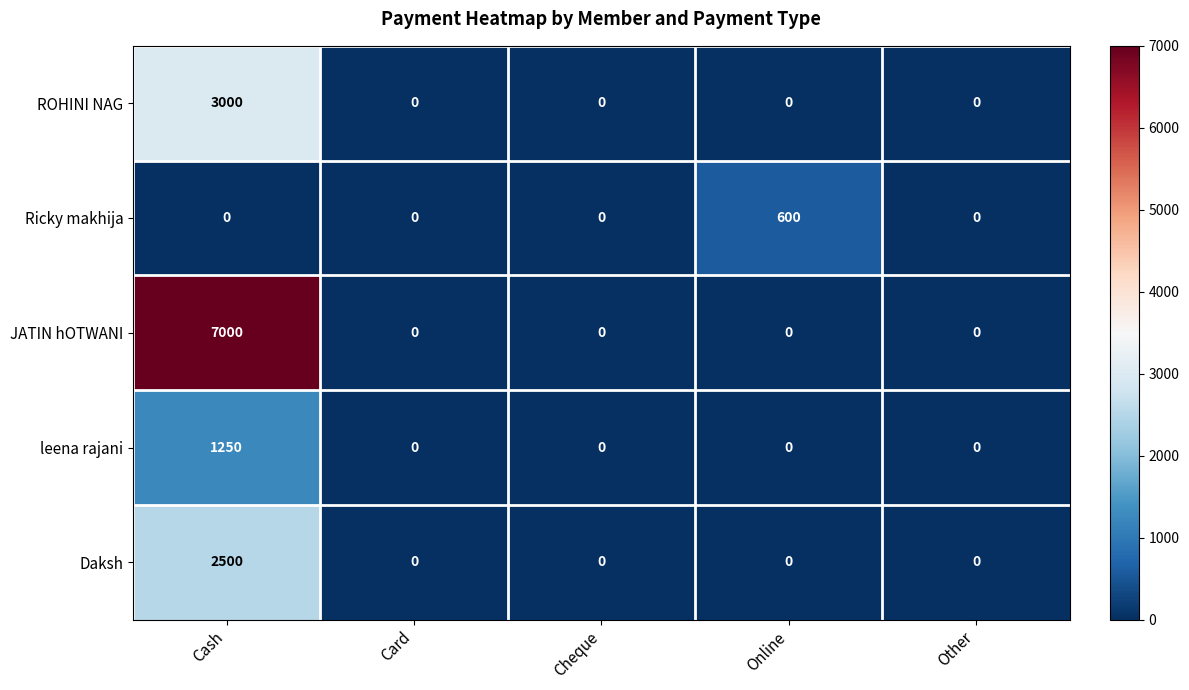

Which category has the highest value in the leena rajani series?

Cash